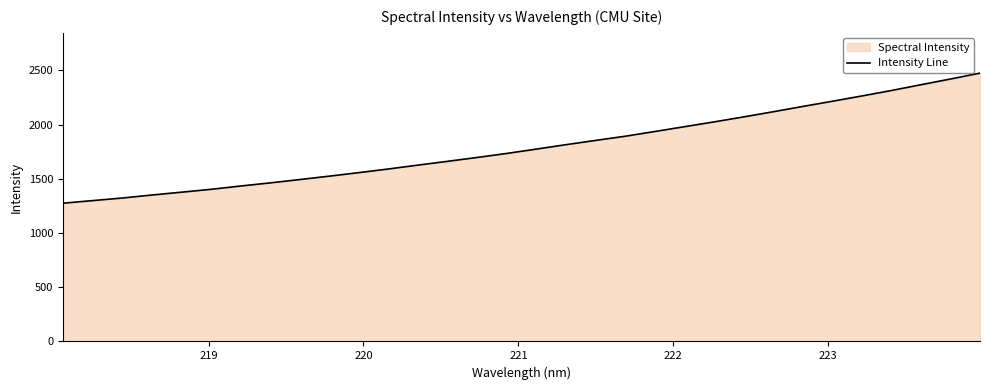

What is the difference between the maximum and minimum values?

1200.3